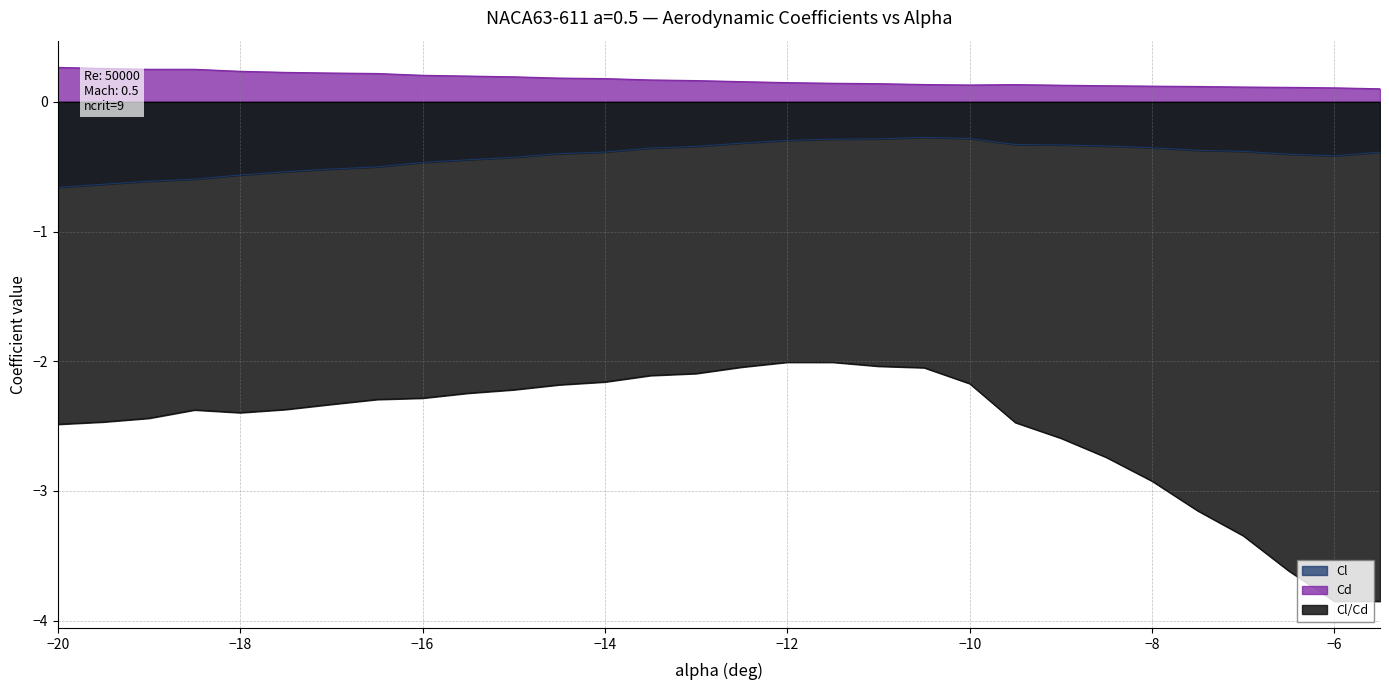

At which label does Cl/Cd reach its peak?

-12